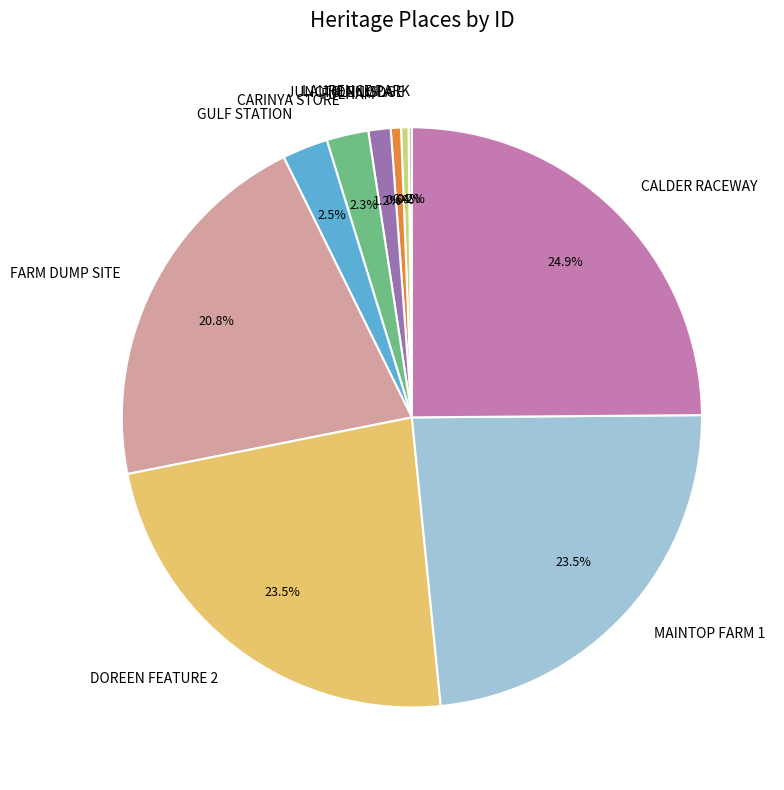

To the nearest percent, what is the difference between the GLENISLA and GULF STATION slice percentages?

2%